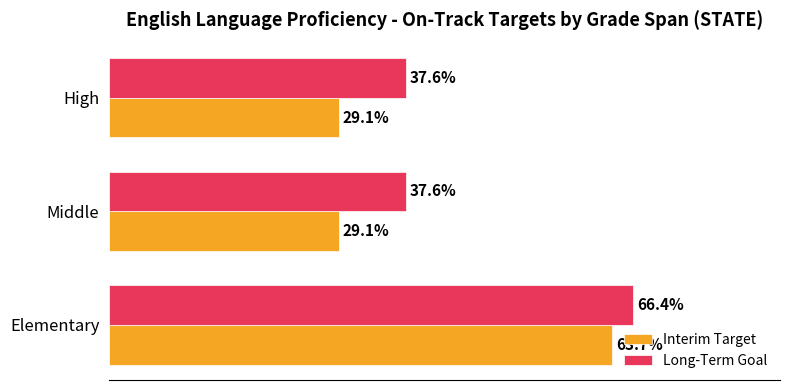

How many Interim Target values are between 0 and 1?

3